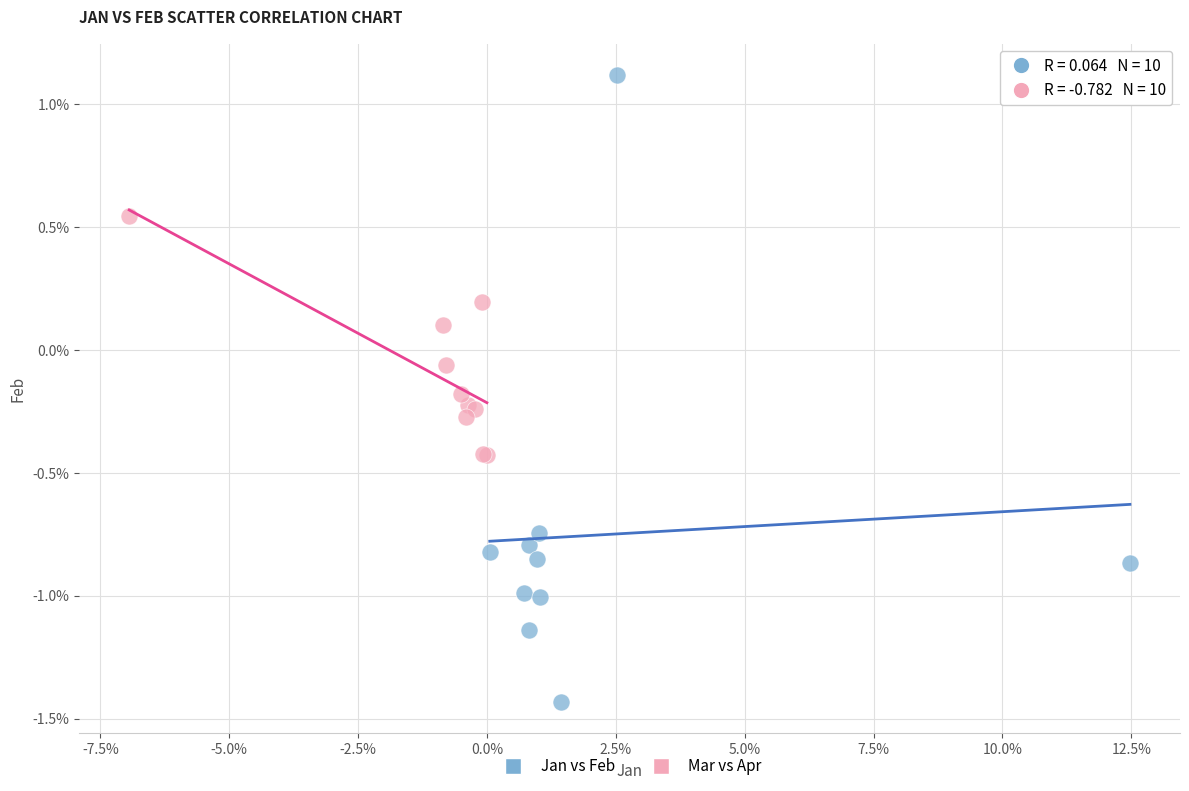

What are all the series names shown in the legend?

Jan vs Feb, Mar vs Apr